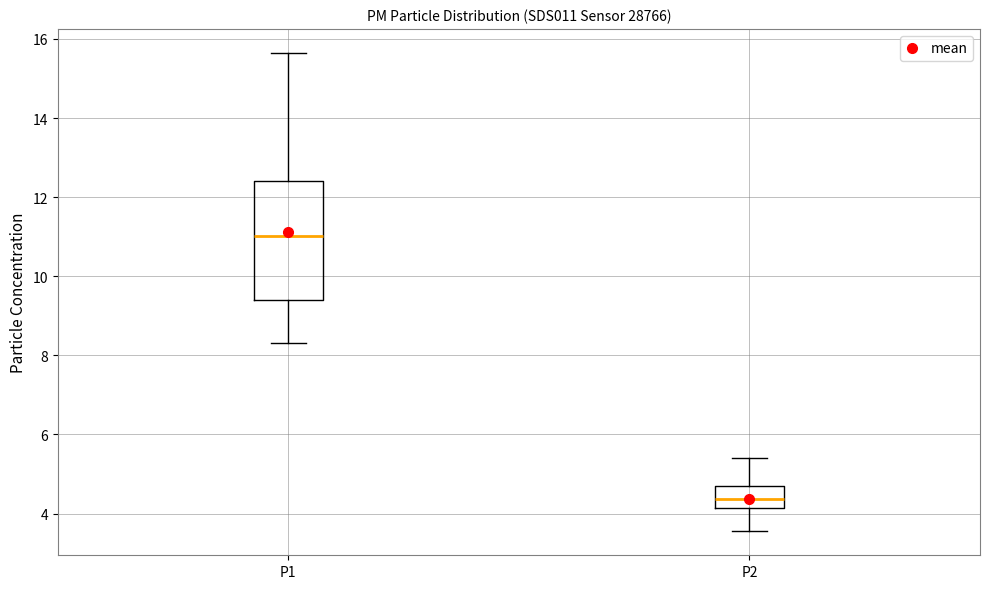

Reading left to right, transcribe this box plot: for each box, give where its median line is, the range the box spans, and where its two whiskers end, as read against the y-axis. The values are not printed on the chart, so give them approximately, as read against the axis.

P1: median 11.0, box 9.4 to 12.4, whiskers 8.4 to 15.6
P2: median 4.4, box 4.2 to 4.8, whiskers 3.6 to 5.4